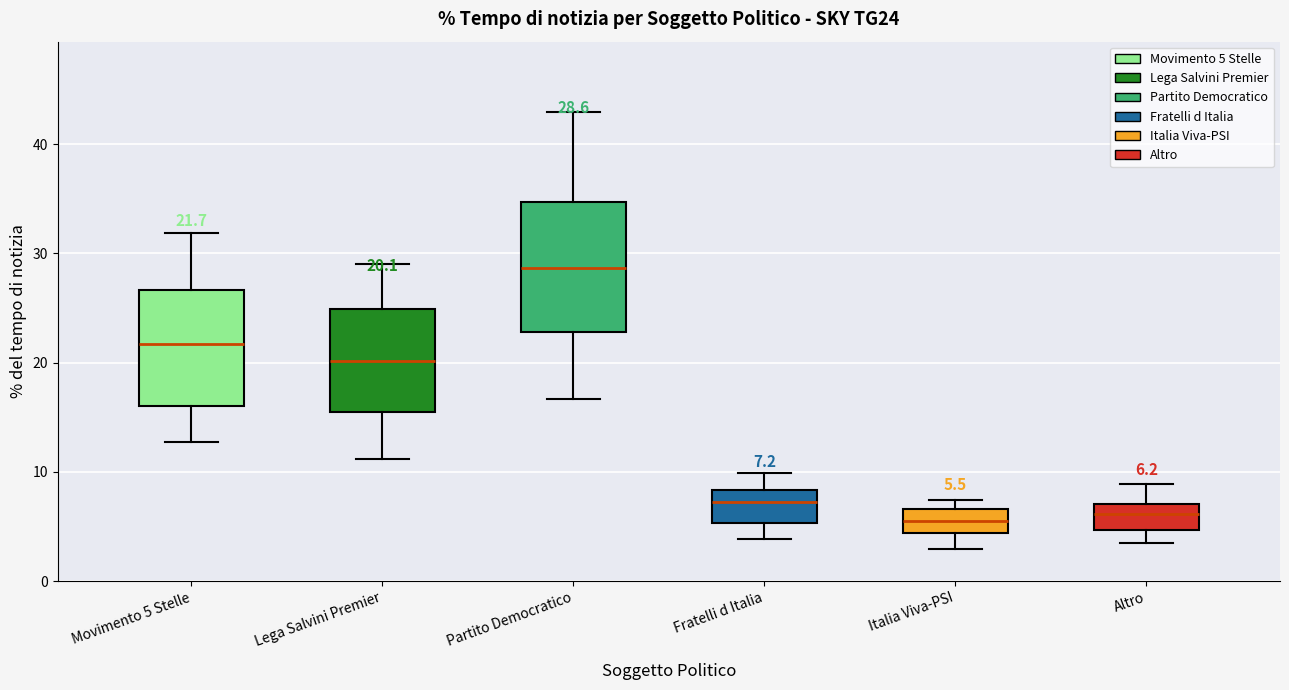

Comparing the boxes themselves (not the whiskers), which one is the tallest?

Partito Democratico